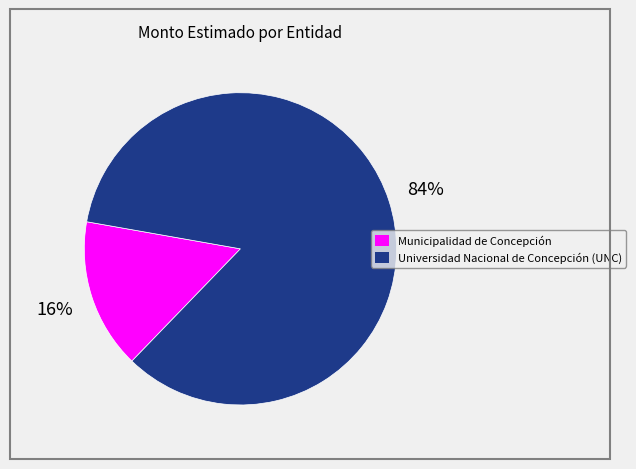

What is the ratio of the value at Municipalidad de Concepción to the value at Universidad Nacional de Concepción (UNC)?

0.2